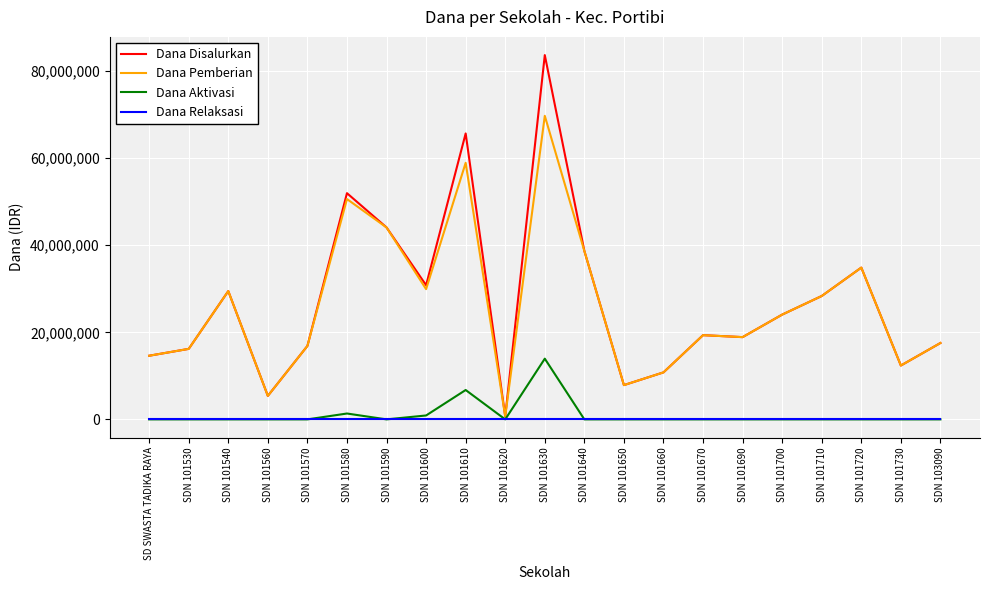

How many lines are shown in the chart?

4